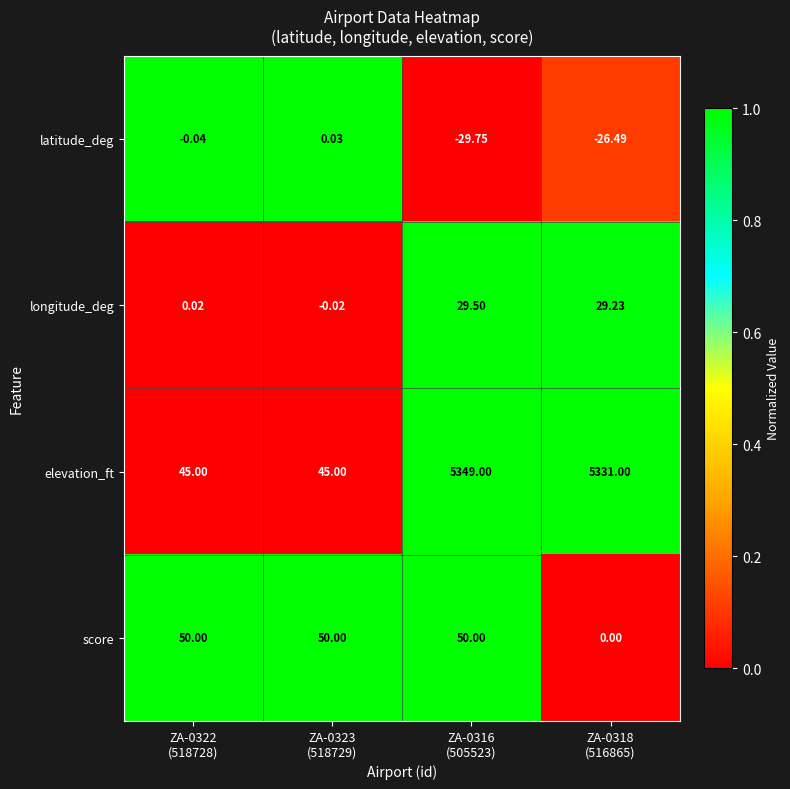

Which series has the largest range (max minus min)?

elevation_ft